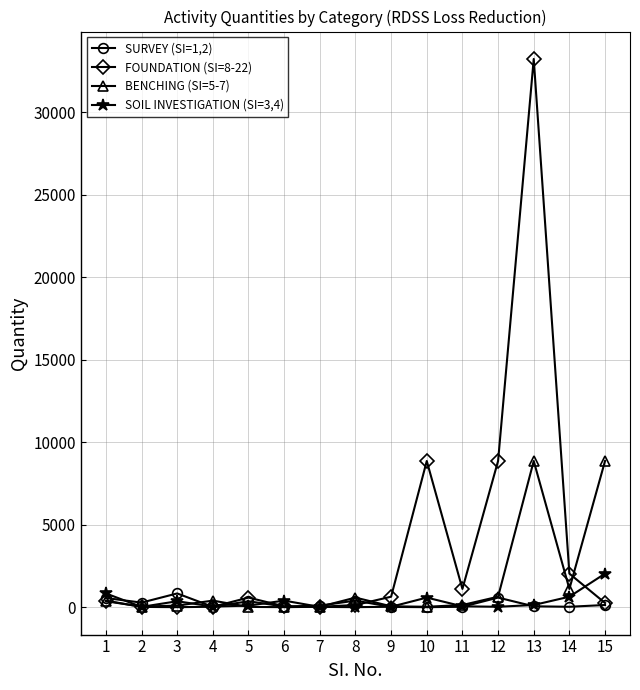

Count the number of categories in the chart.

15